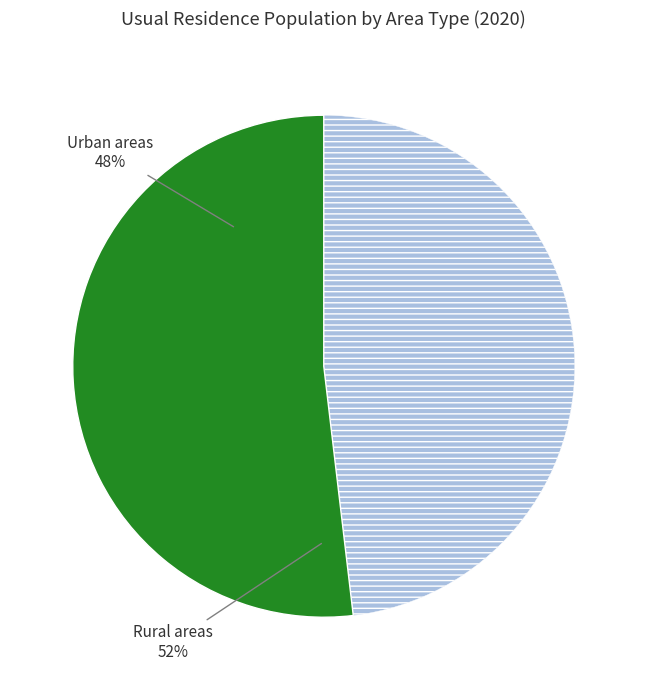

The Wieś (Rural areas) slice represents 14% of the pie. True or false?

False